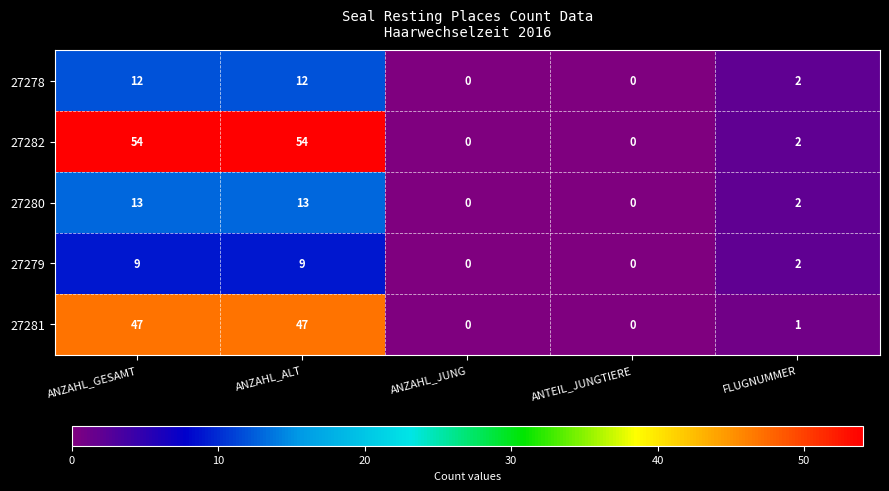

What is the sum of all 27279 values?

20